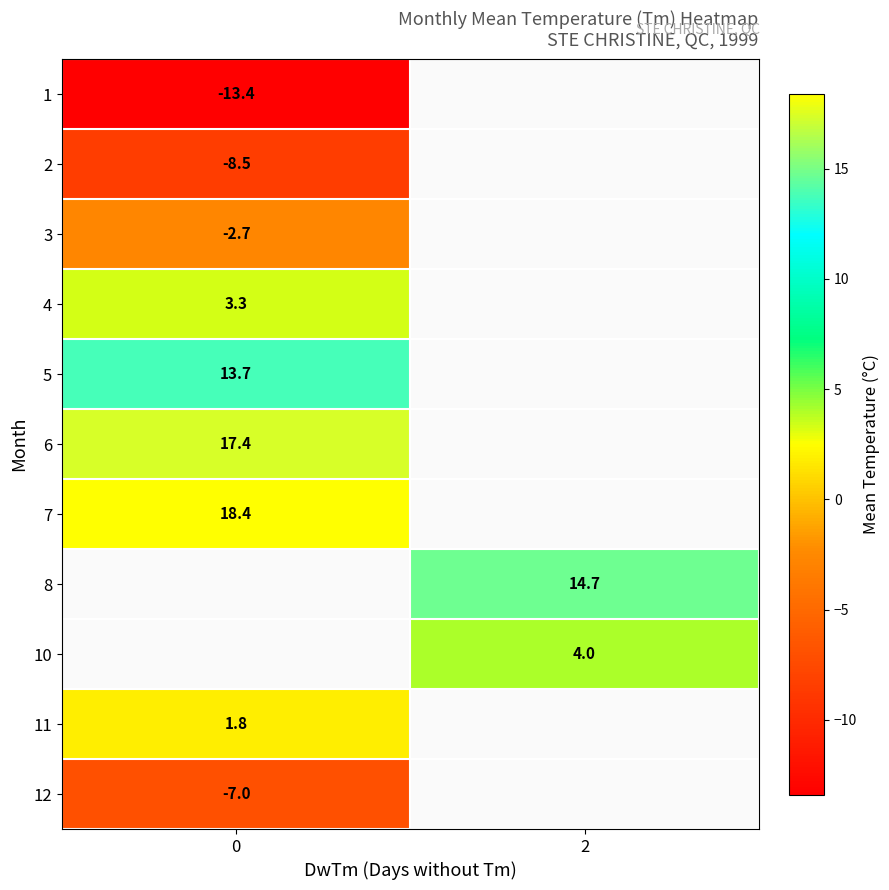

At how many categories does at least one series exceed 11?

2